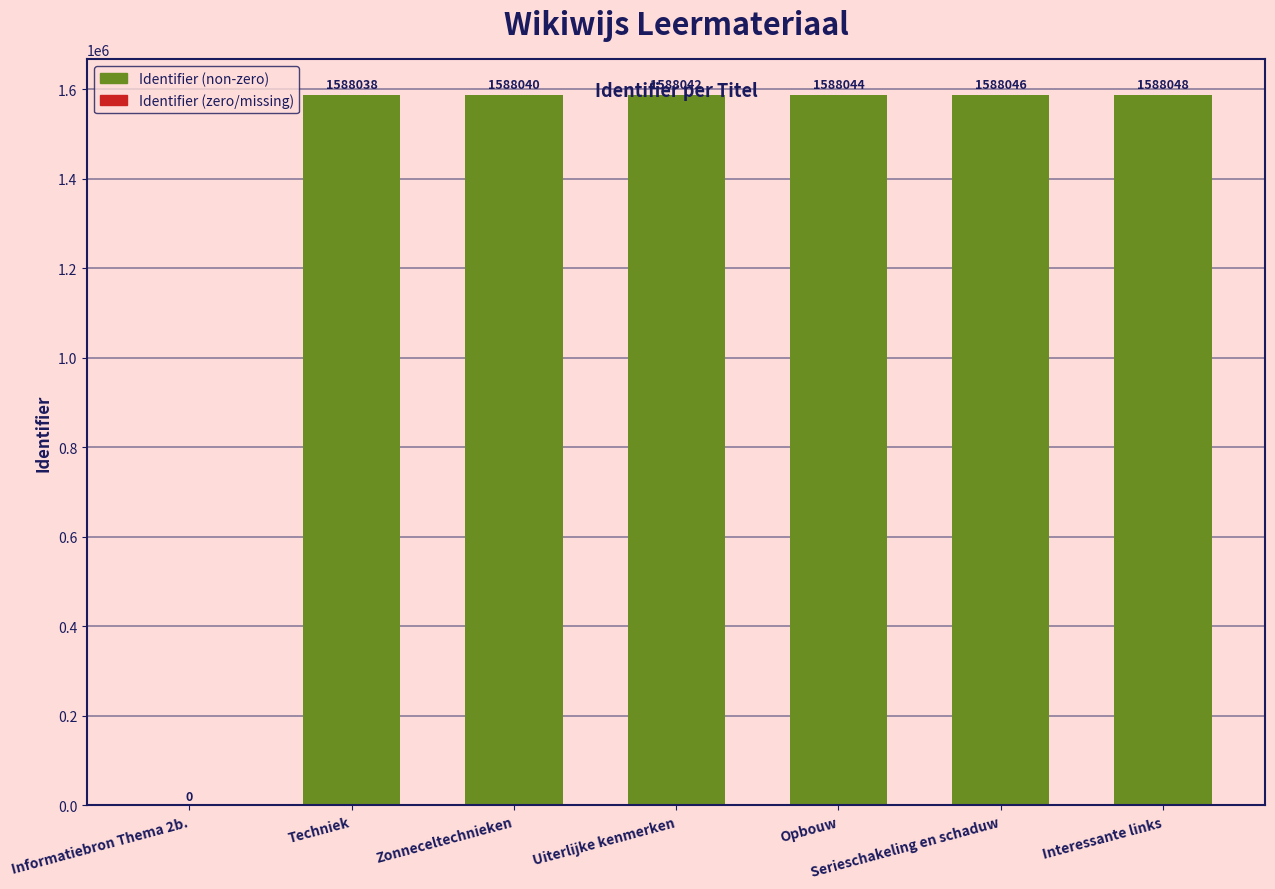

Which has a higher value, Opbouw or Zonneceltechnieken?

Opbouw